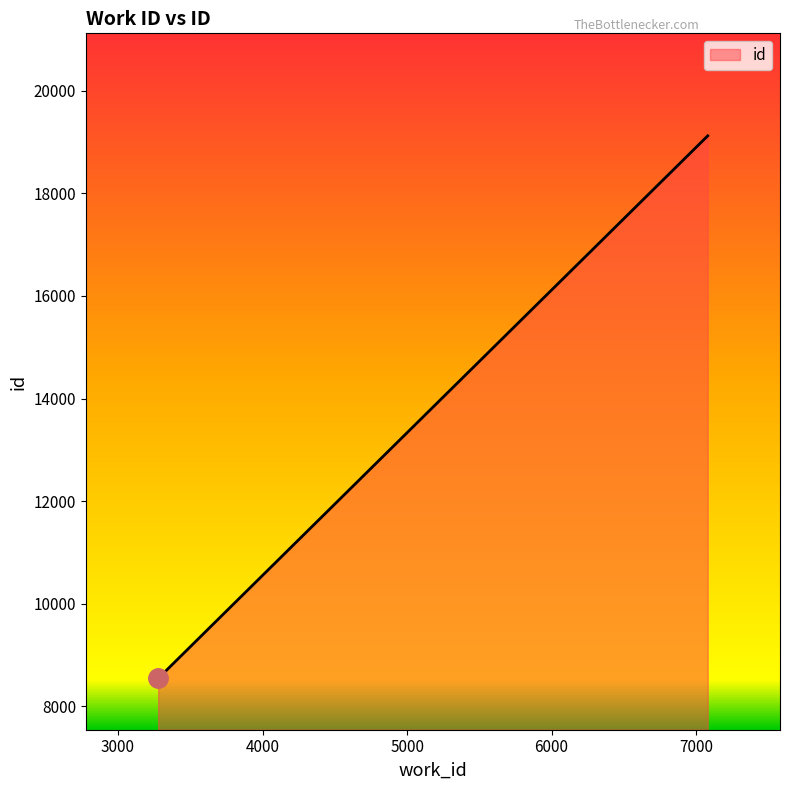

What is the smallest value displayed?

8539.0